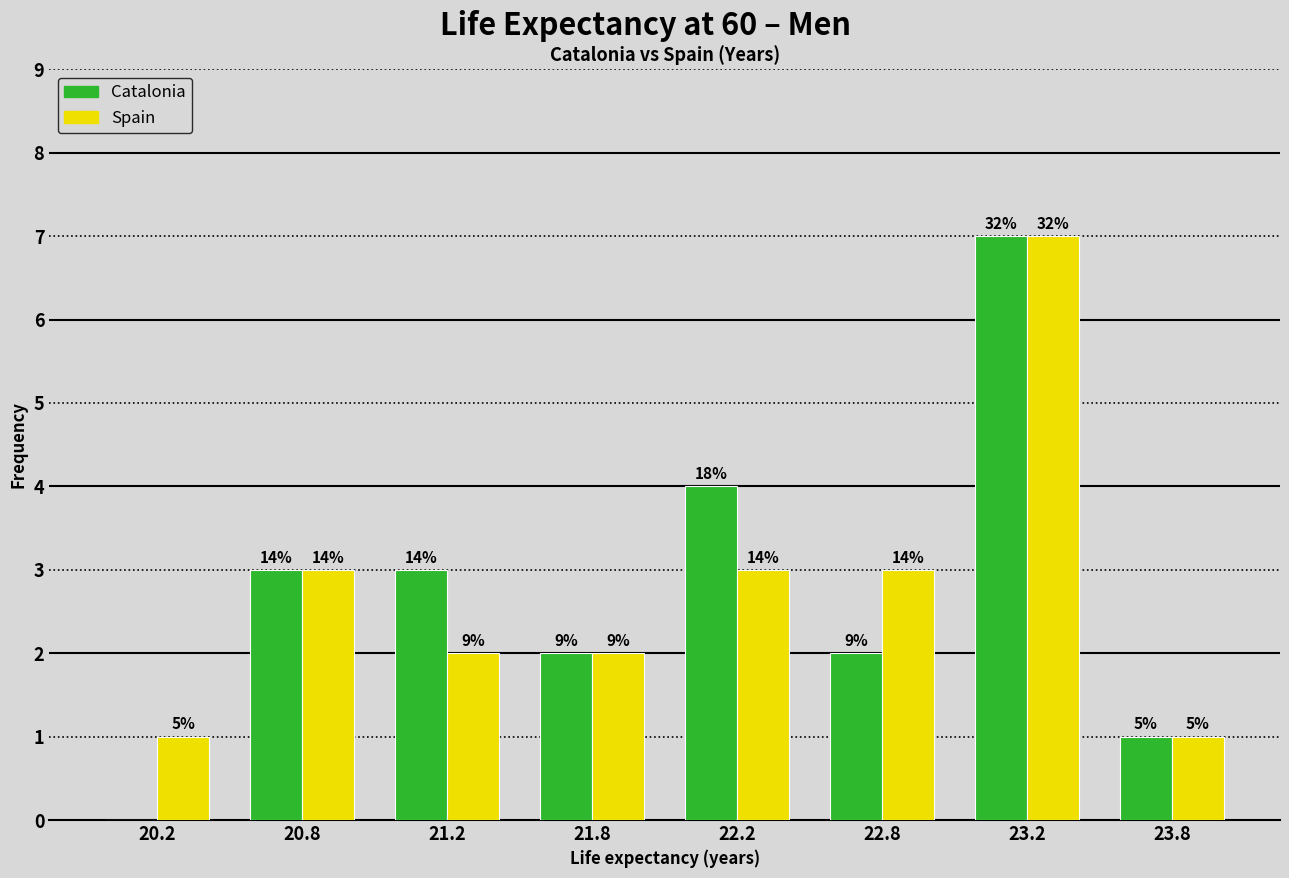

Does the chart contain stacked bars?

No